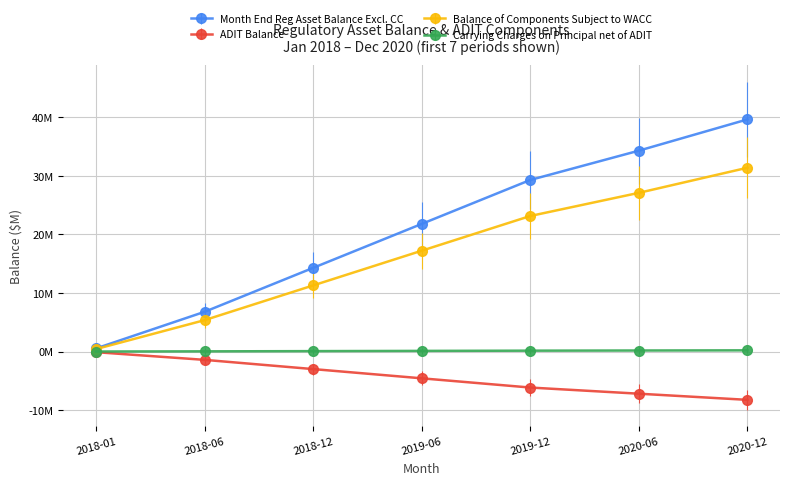

True or false: Carrying Charges on Principal net of ADIT and Balance of Components Subject to WACC cross at least once.

False